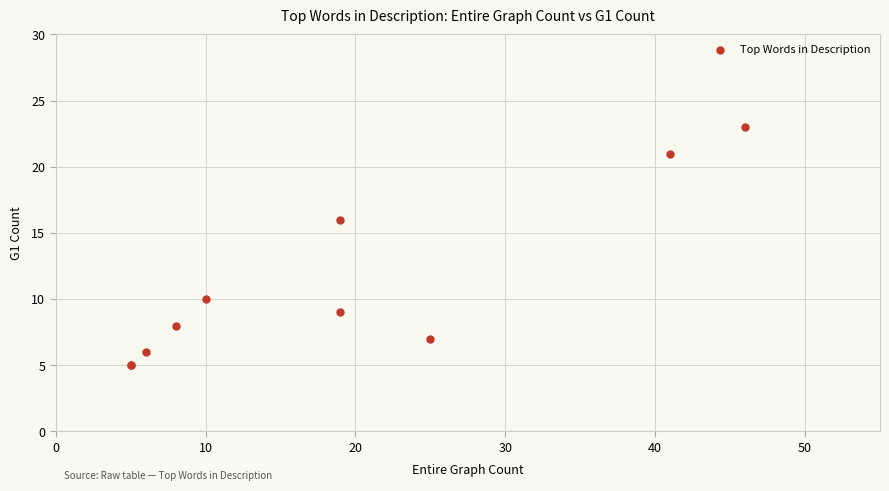

What Y value in the scatter plot is closest to 14?

16